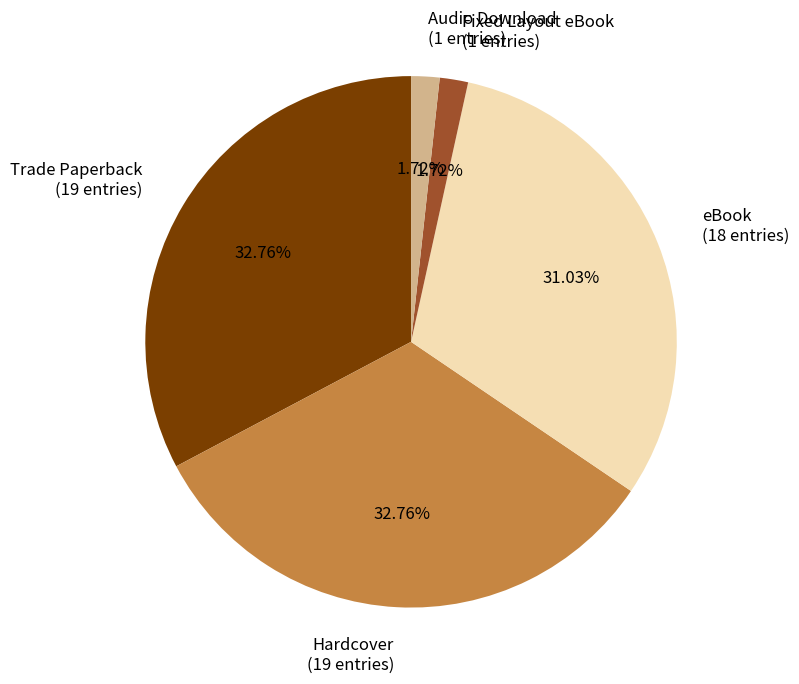

Is the sum of Hardcover and eBook greater than half?

Yes